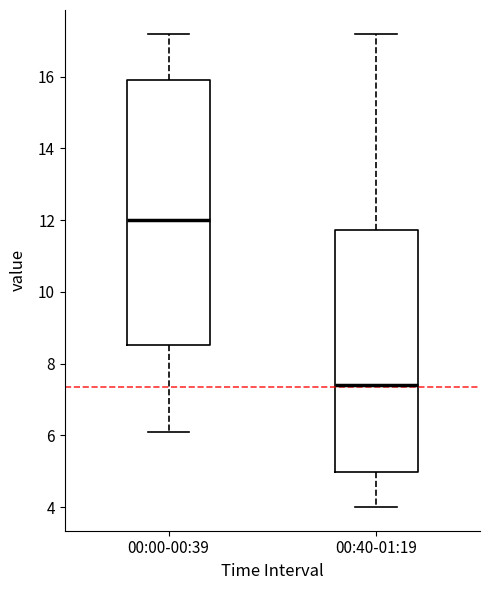

Which box's median line is the highest?

00:00-00:39